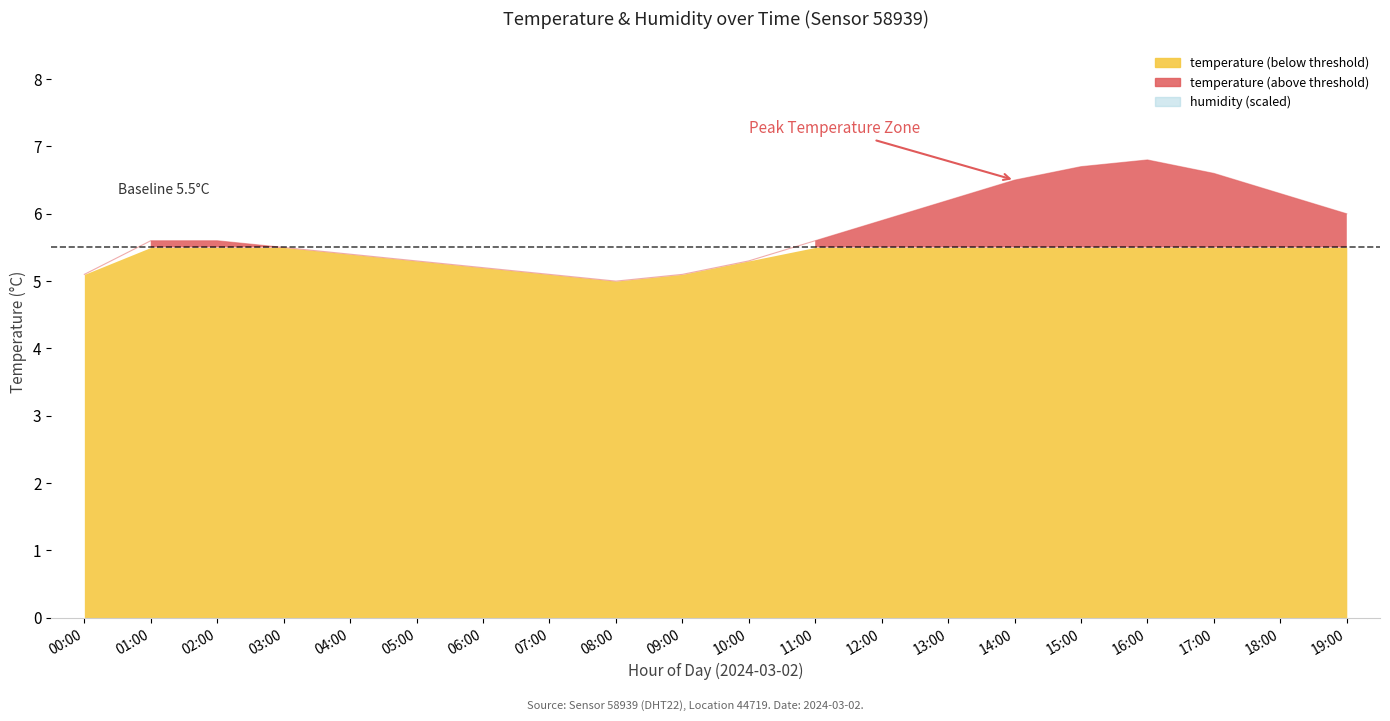

What is the difference between the second highest and second lowest values?

1.6